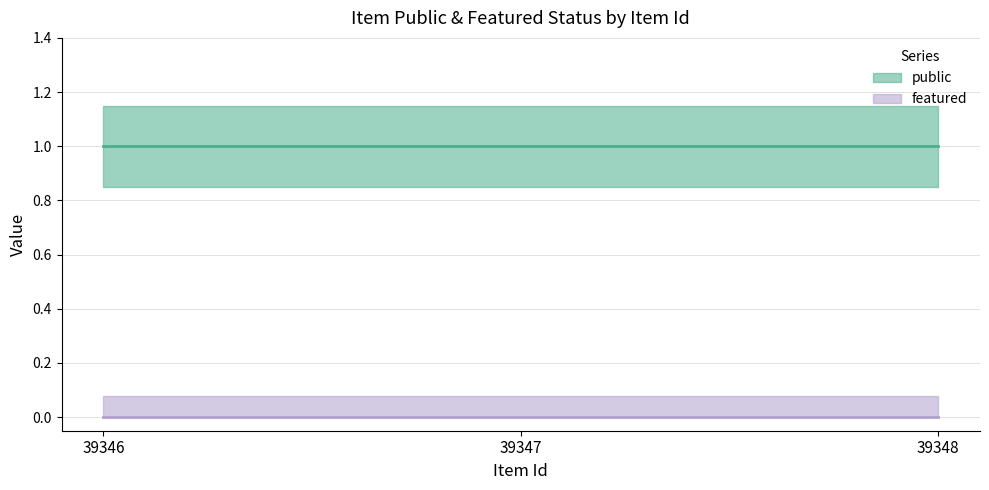

Reading left to right, what are all the values shown in this chart?

public: 1	1	1
featured: 0	0	0